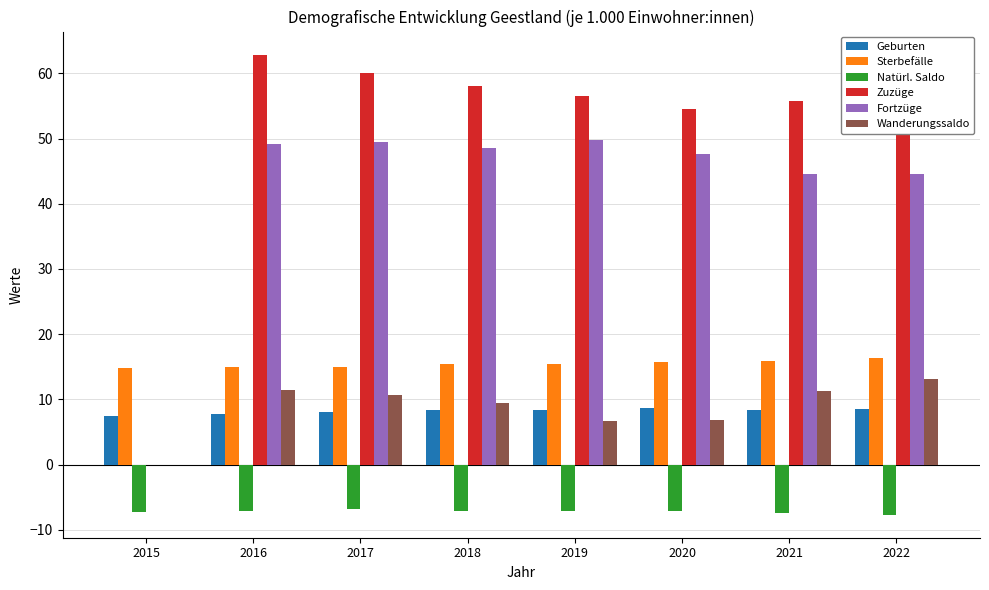

What is the total value across all series at 2020?

126.5